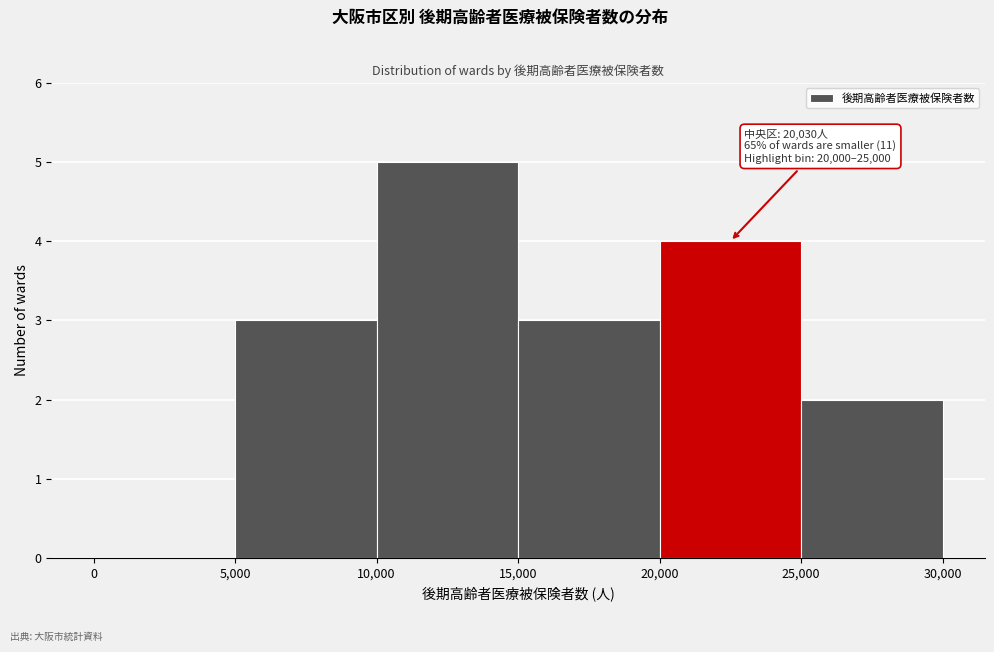

Which range on the x-axis has the tallest bar?

10,000 to 15,000